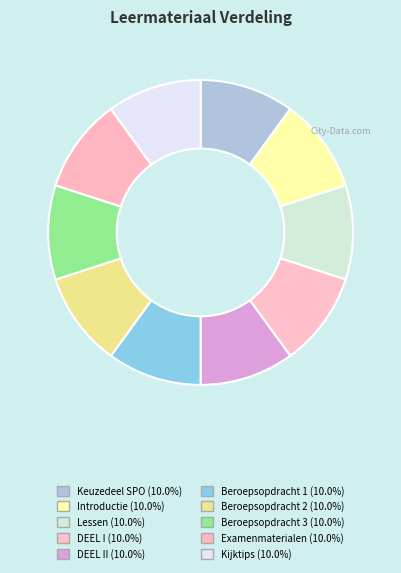

How many segments does this pie chart have?

10